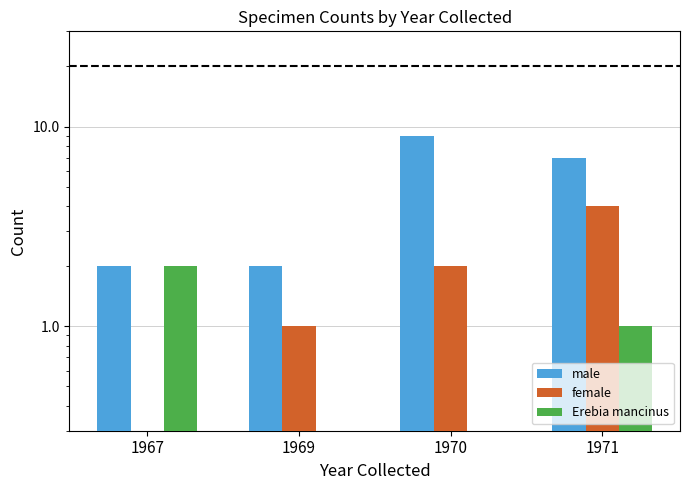

Where does the Erebia mancinus series first go above 1?

1967